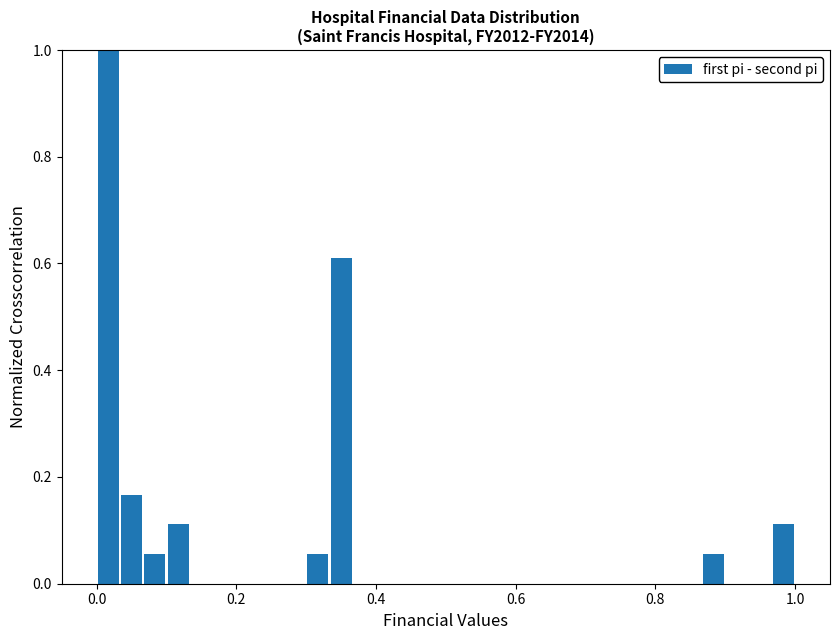

Read against the x-axis, roughly where is the centre of the tallest bar?

0.02